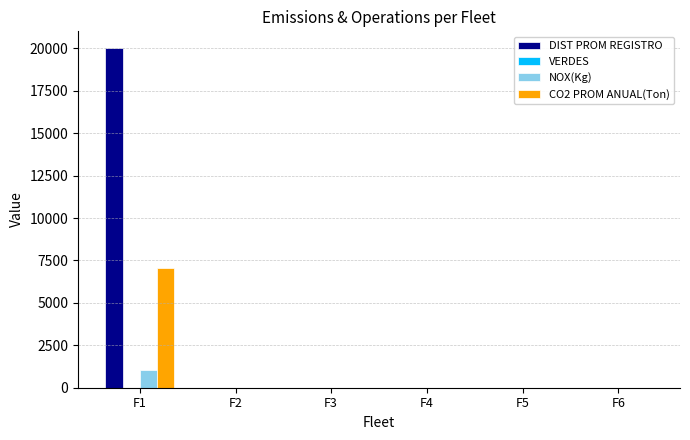

True or false: CO2 PROM ANUAL(Ton) has a value of 7072.0 at F1.

True